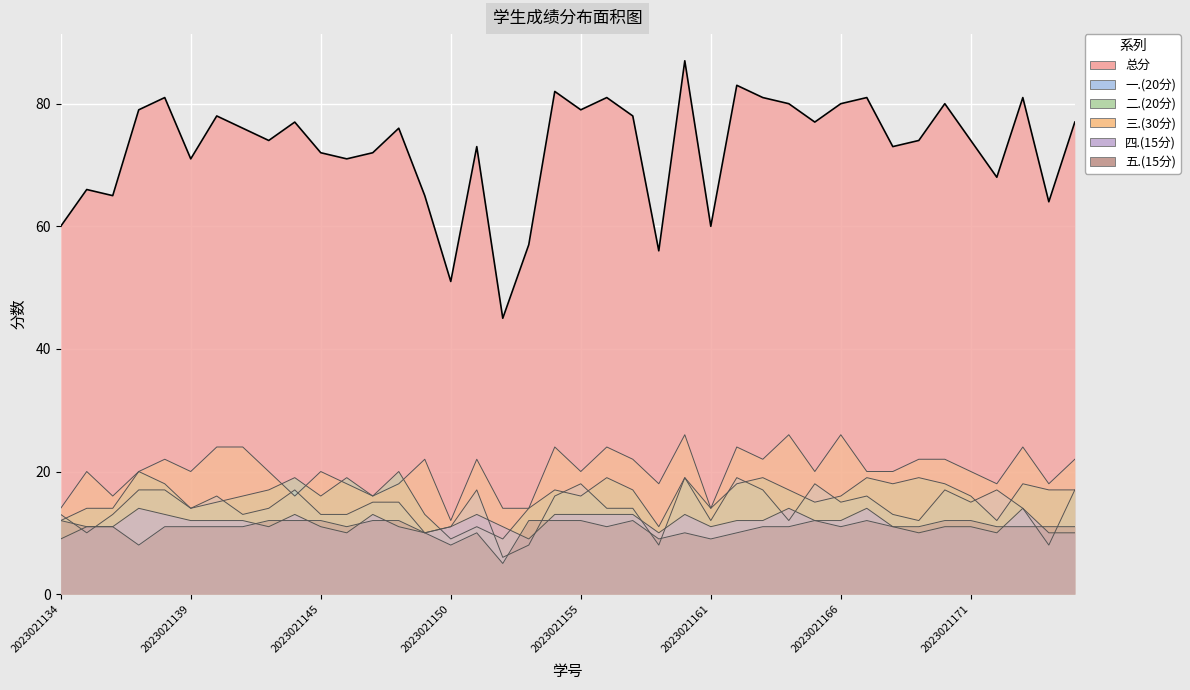

How many series are shown in this chart?

6